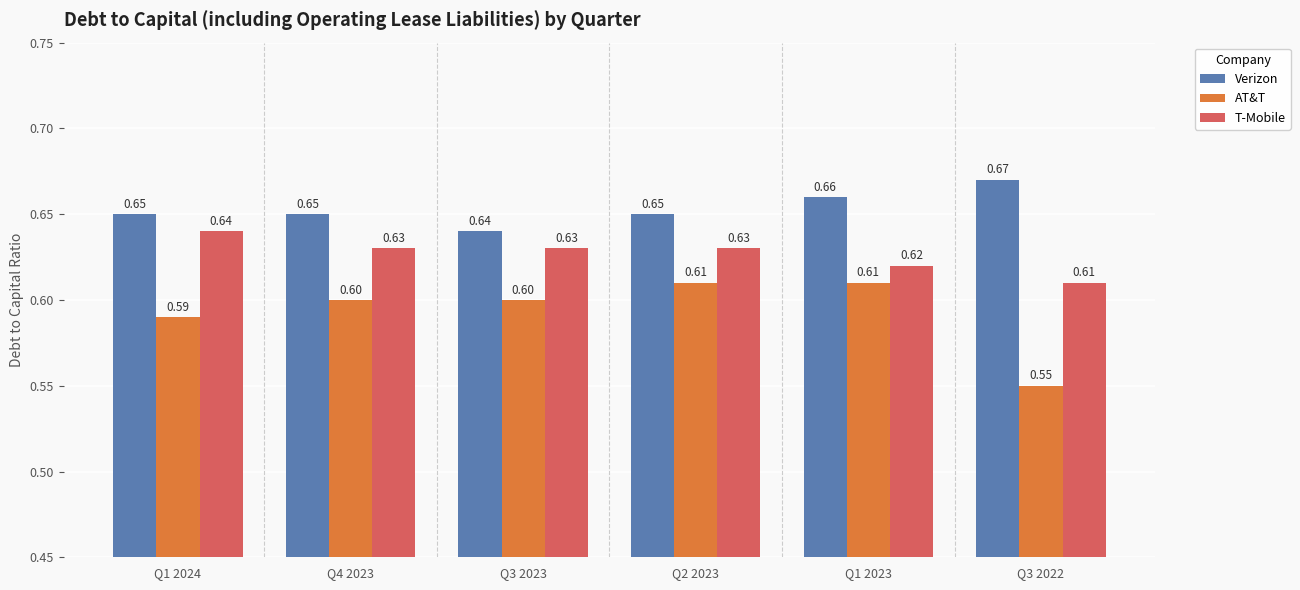

What is the sum of all Verizon values?

3.9